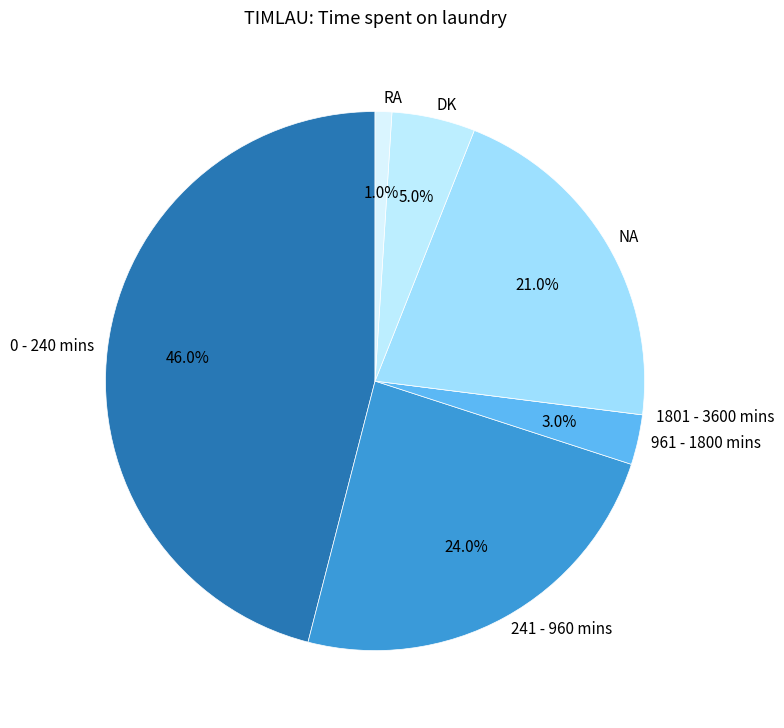

Which has a higher value, DK or NA?

NA